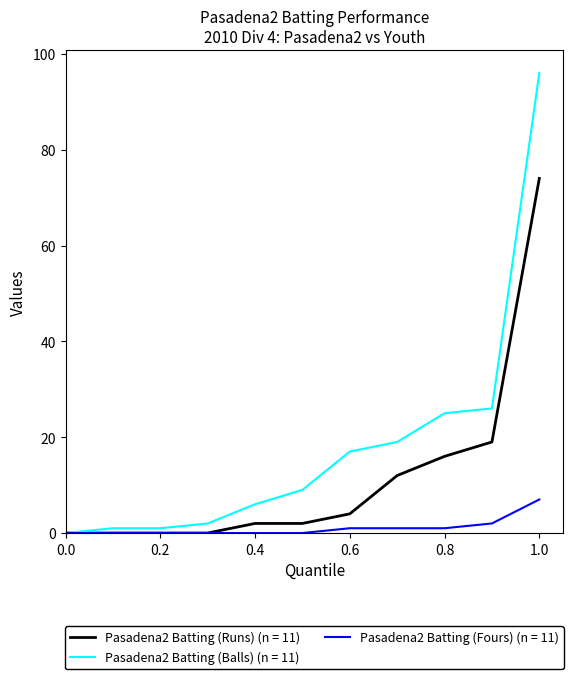

Which series has the largest total across all categories?

Pasadena2 Batting (Balls) (n = 11)